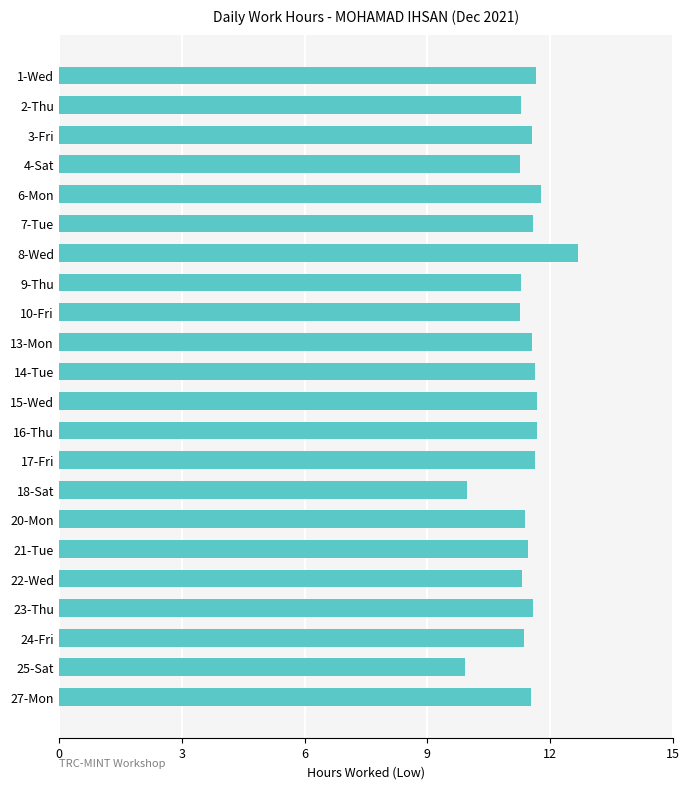

Count the number of categories in the chart.

22